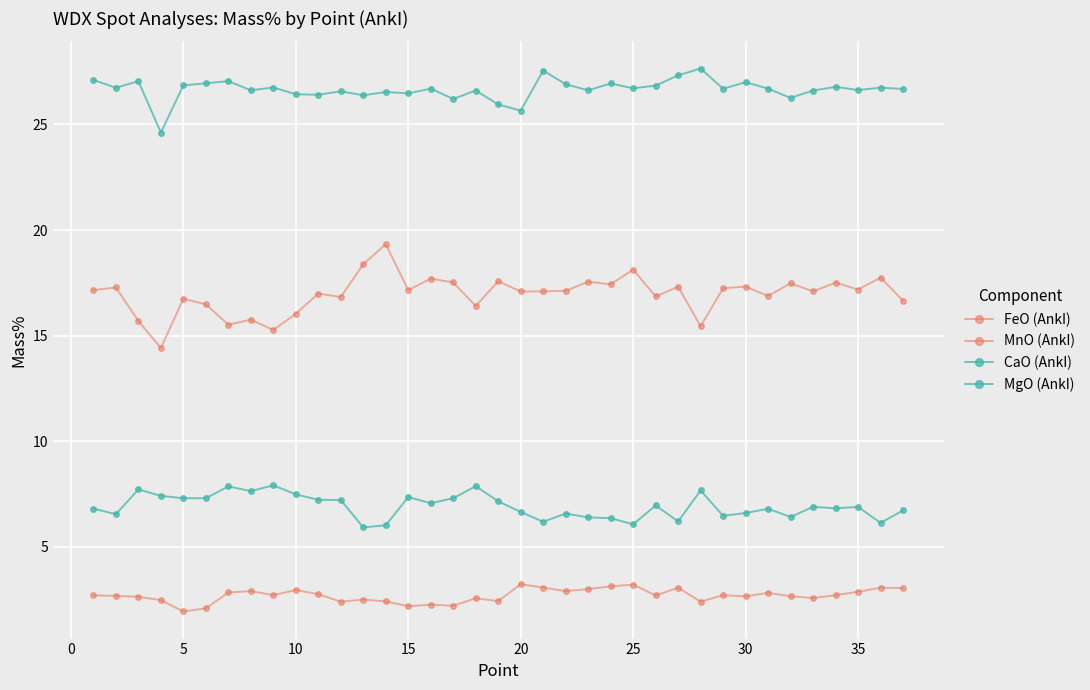

What is the difference between the second highest and minimum values in the MnO (AnkI) series?

1.3